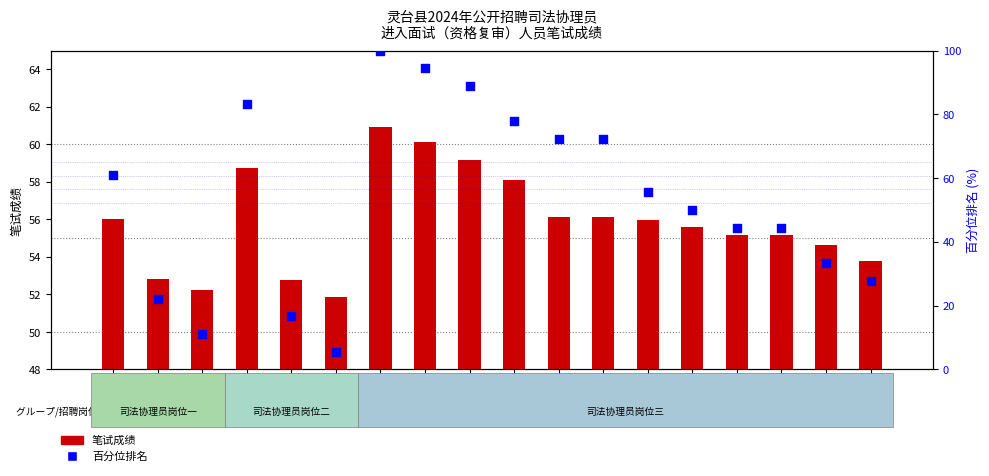

Which series has the largest Y range (max minus min)?

百分位排名